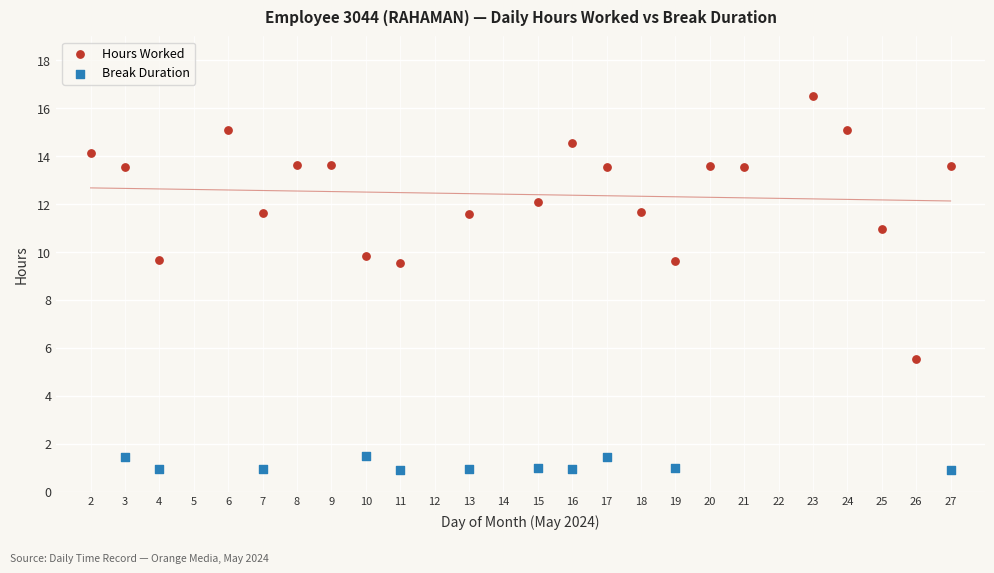

Which series reaches the minimum Y coordinate?

Break Duration